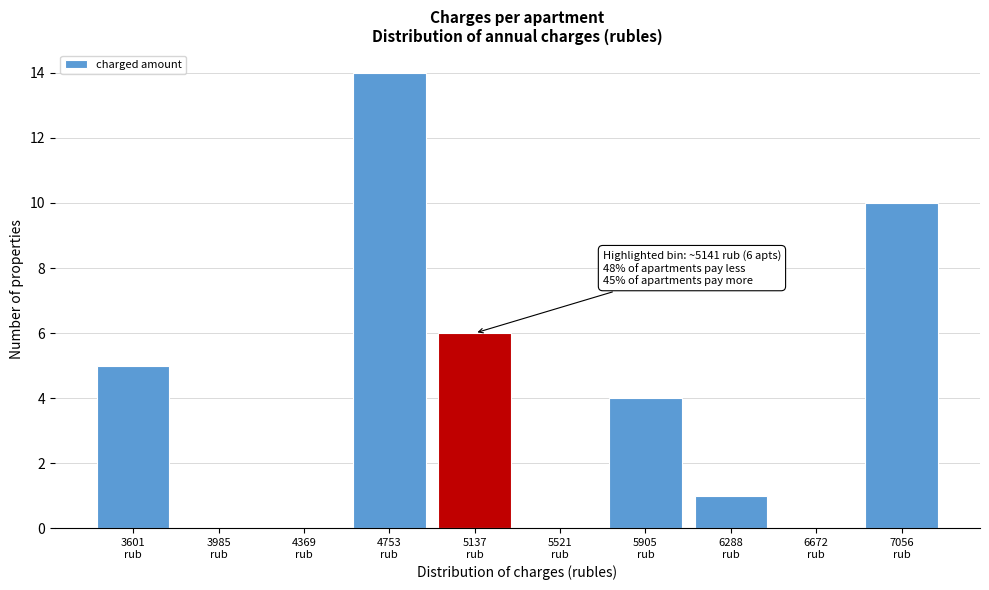

What is the maximum value shown in the chart?

14